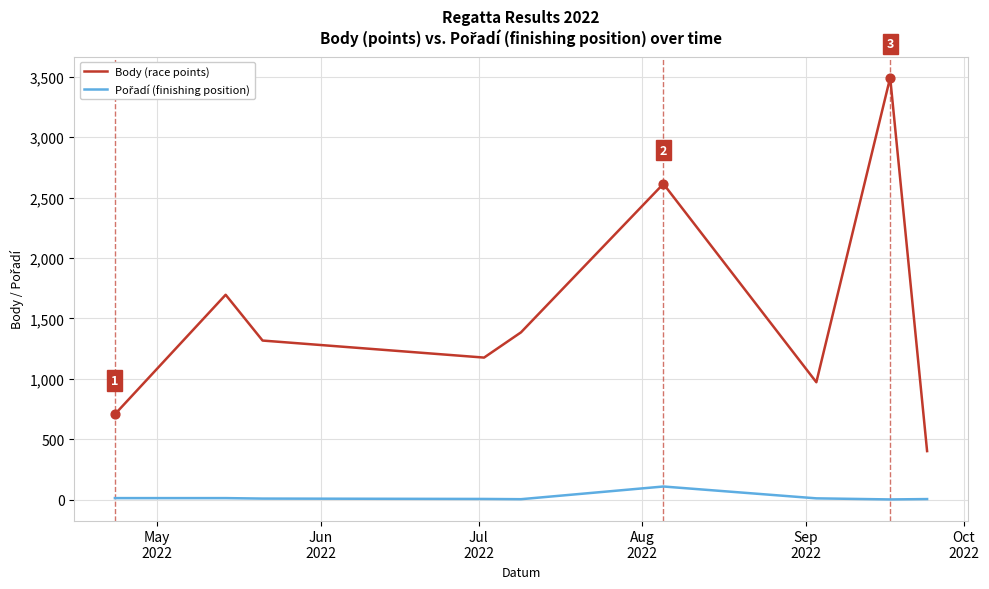

Which series has the widest spread of values?

Body (race points)